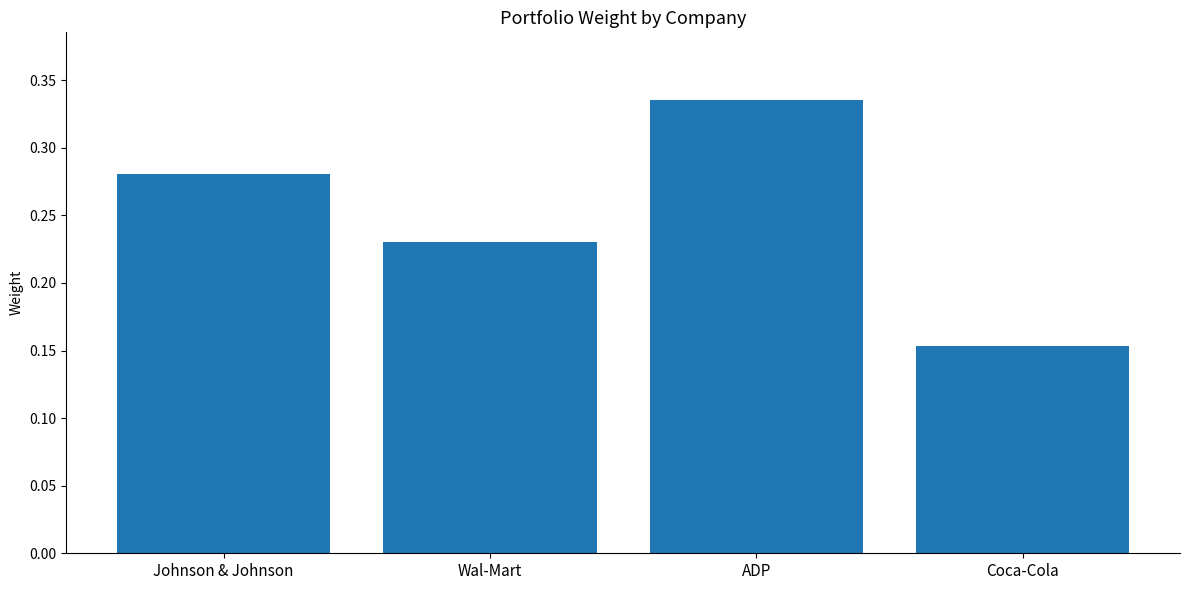

Rank the categories by value from highest to lowest.

ADP, Johnson & Johnson, Wal-Mart, Coca-Cola